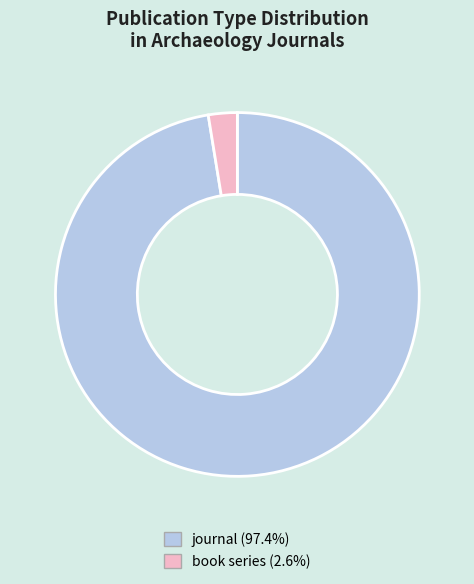

Which has a higher value, book series or journal?

journal